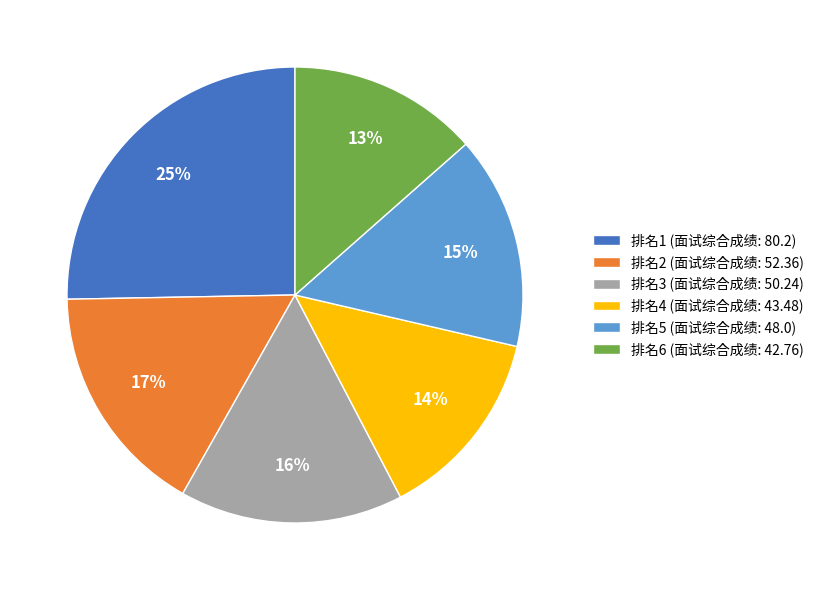

Between 排名6 (面试综合成绩: 42.76) and 排名2 (面试综合成绩: 52.36), which is larger?

排名2 (面试综合成绩: 52.36)